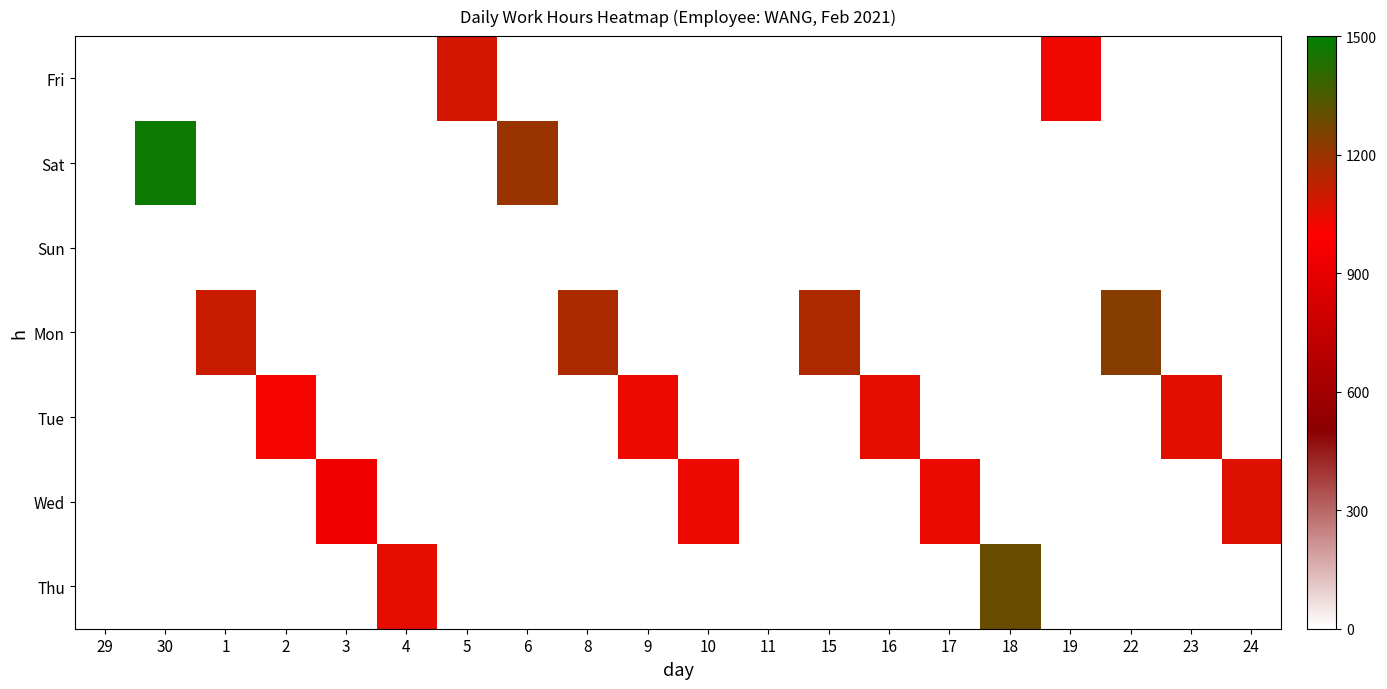

At which category does the chart reach its peak across all series?

30